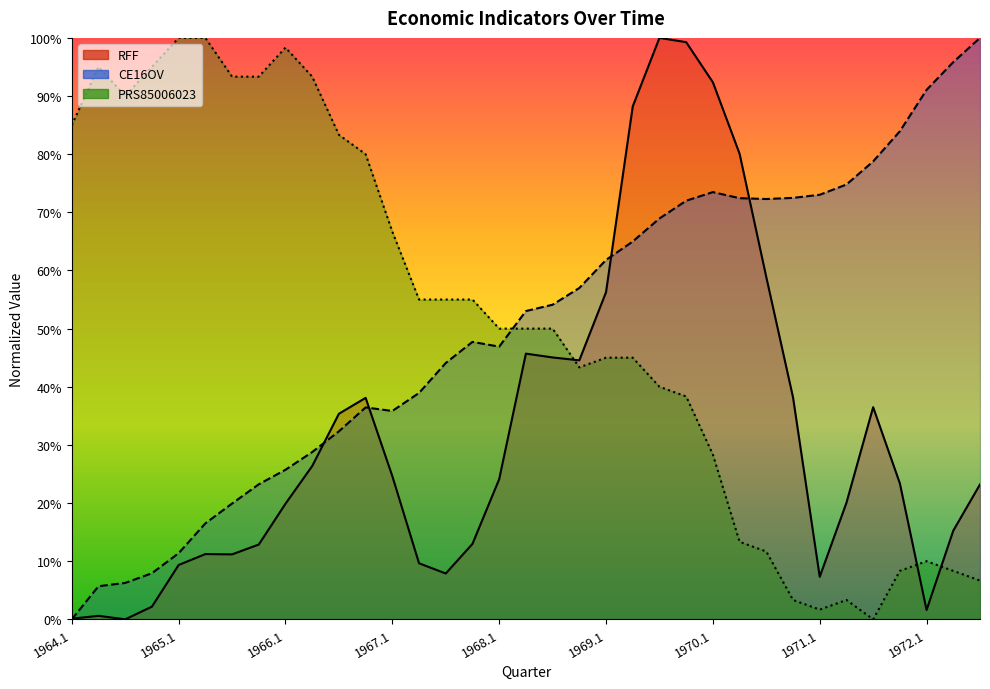

Is it true that PRS85006023 equals 12.4 at 1971.4?

False